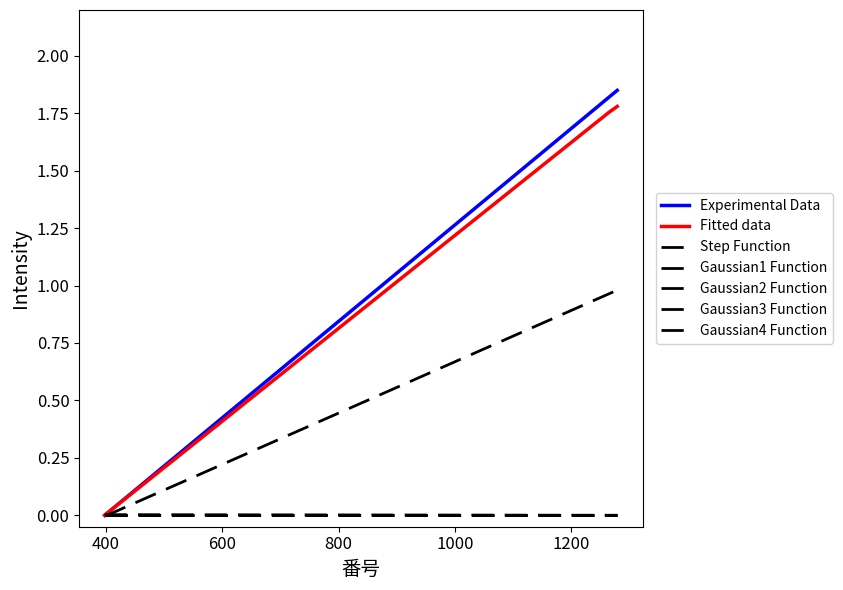

Does the chart have visible grid lines?

No